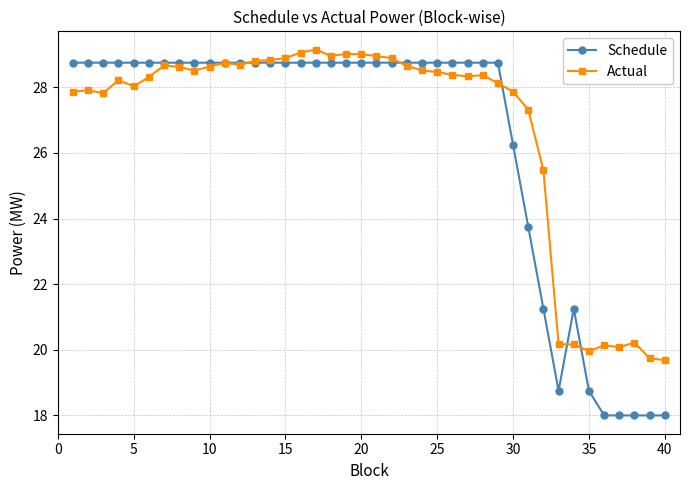

Which series has the widest spread of values?

Schedule